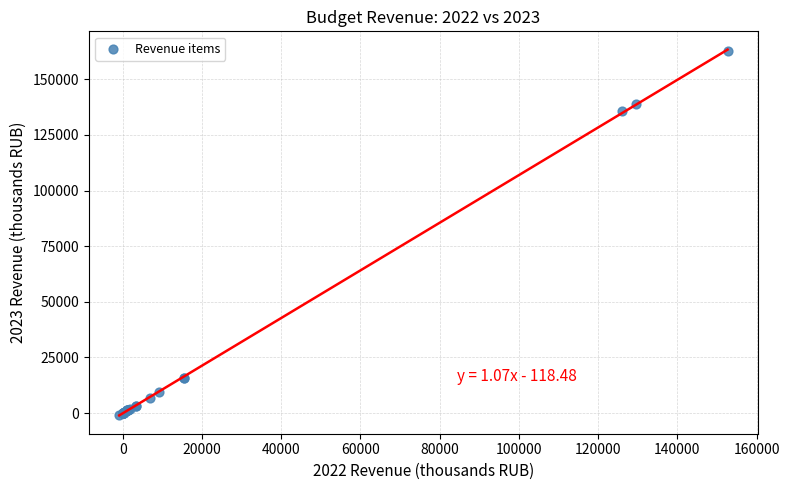

What Y value in the scatter plot is closest to 80842?

135596.5